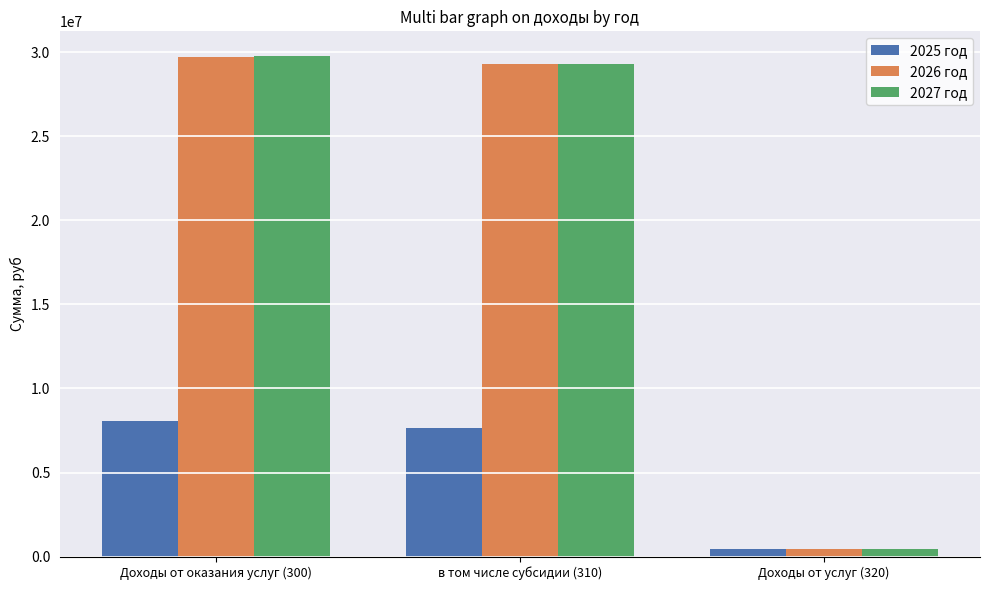

What is the difference between the 2025 год values at Доходы от оказания услуг (300) and Доходы от услуг (320)?

7649902.5